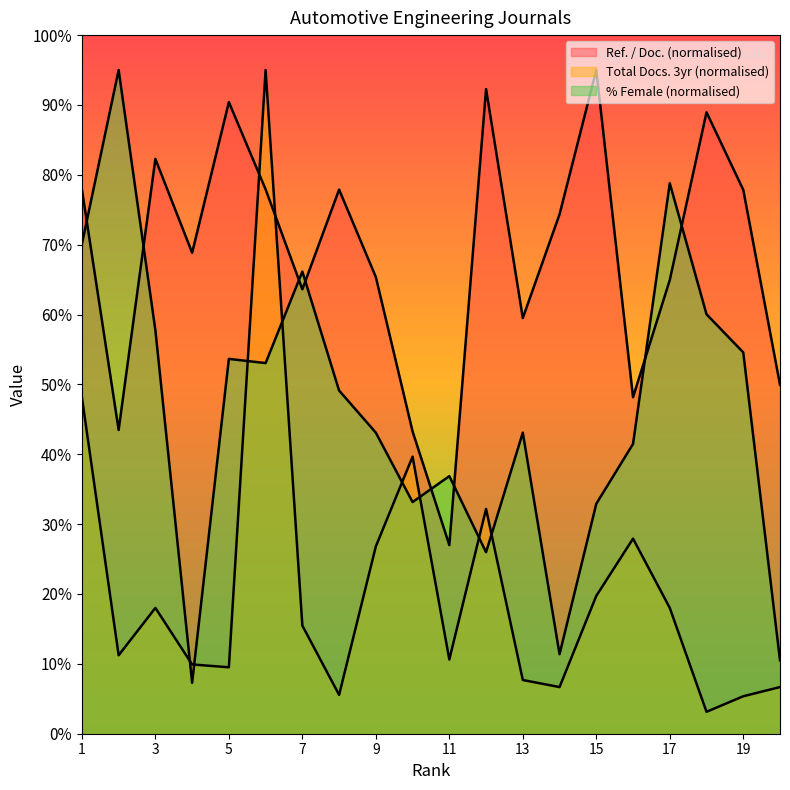

Does the chart have visible grid lines?

No